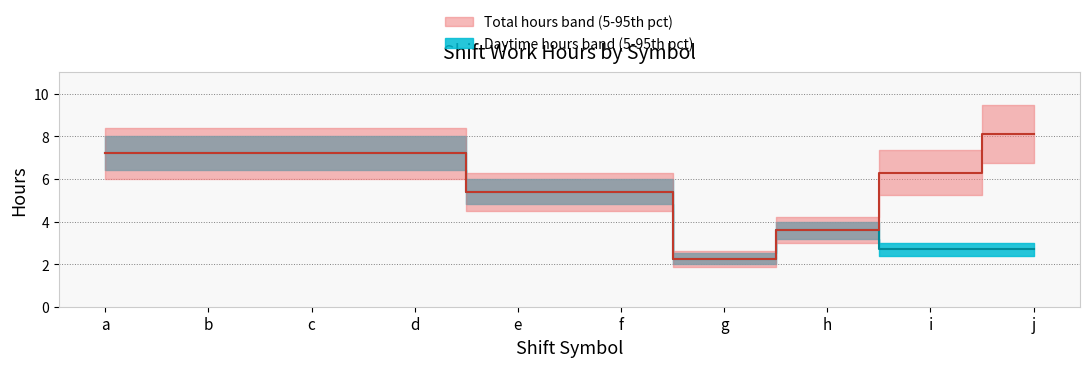

Between c and f, which is larger?

c